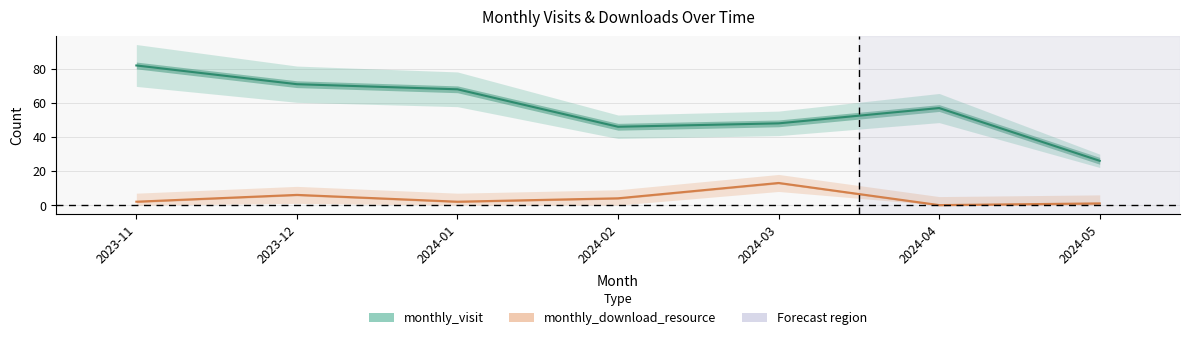

What is the label of the 4th point from the left?

2024-02